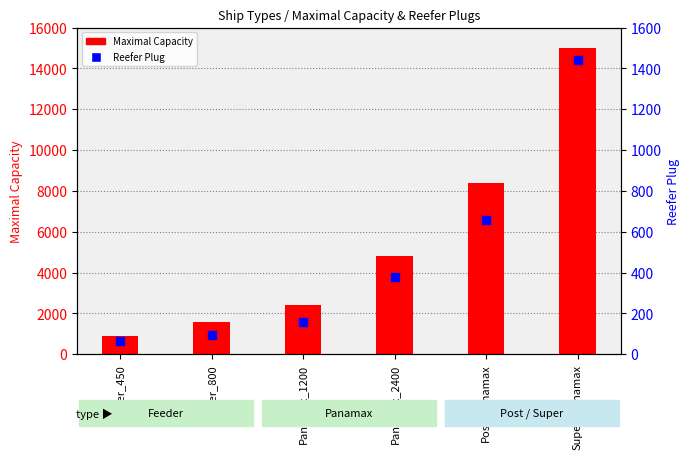

What is the total value across all series at Feeder_450?

966